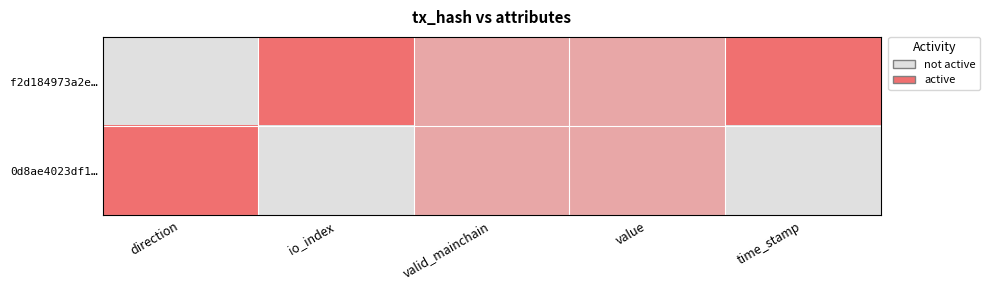

How many categories are shown in the chart?

5